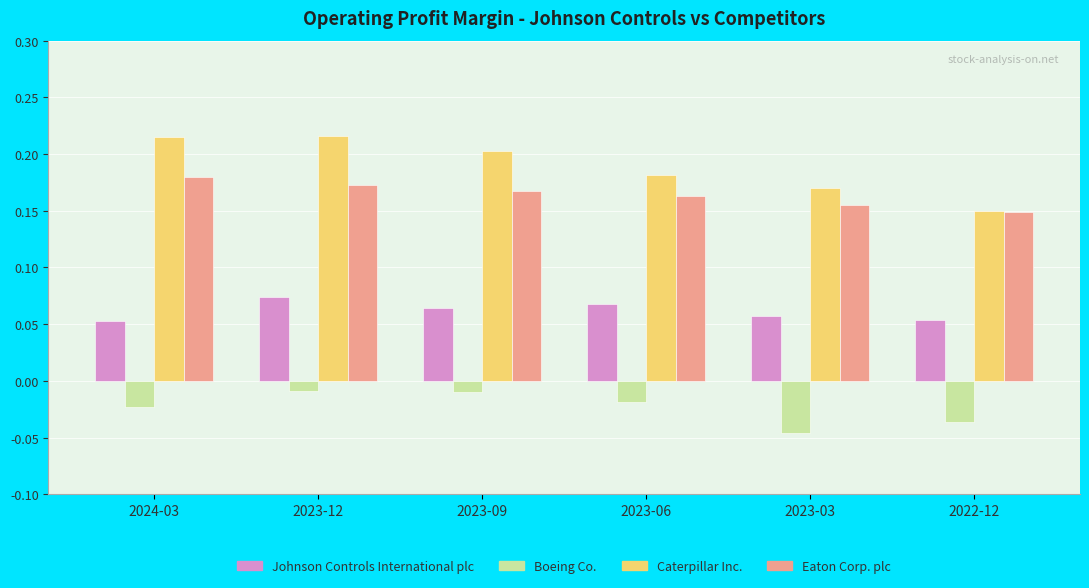

What position from the right is 2024-03?

6